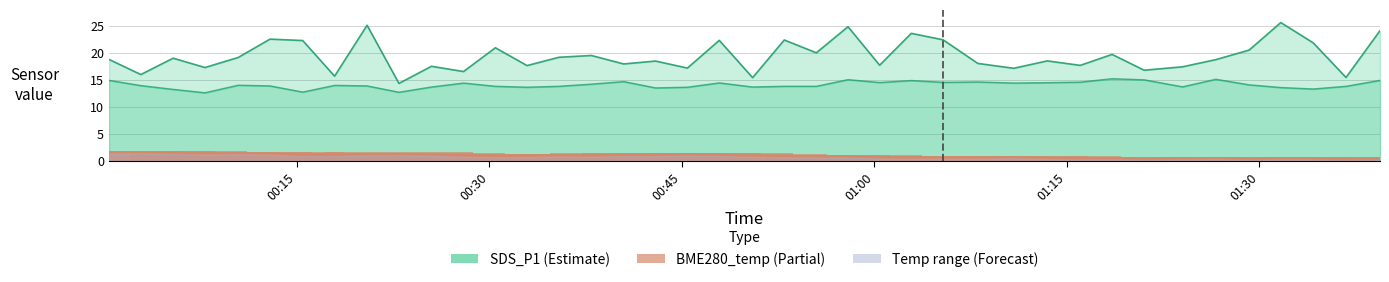

How many data points does each series have?

40